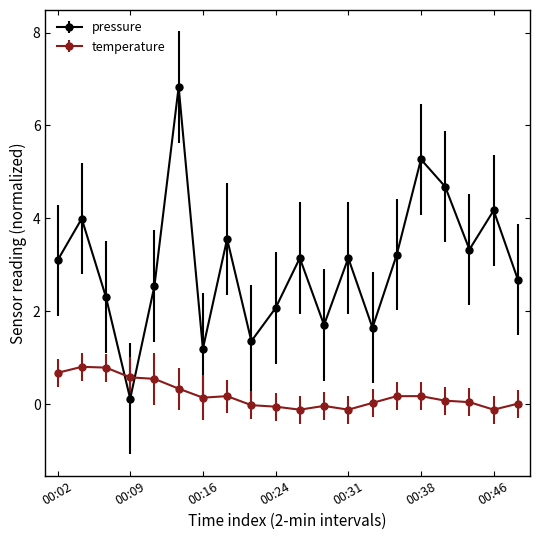

How many times do pressure and temperature cross each other?

2